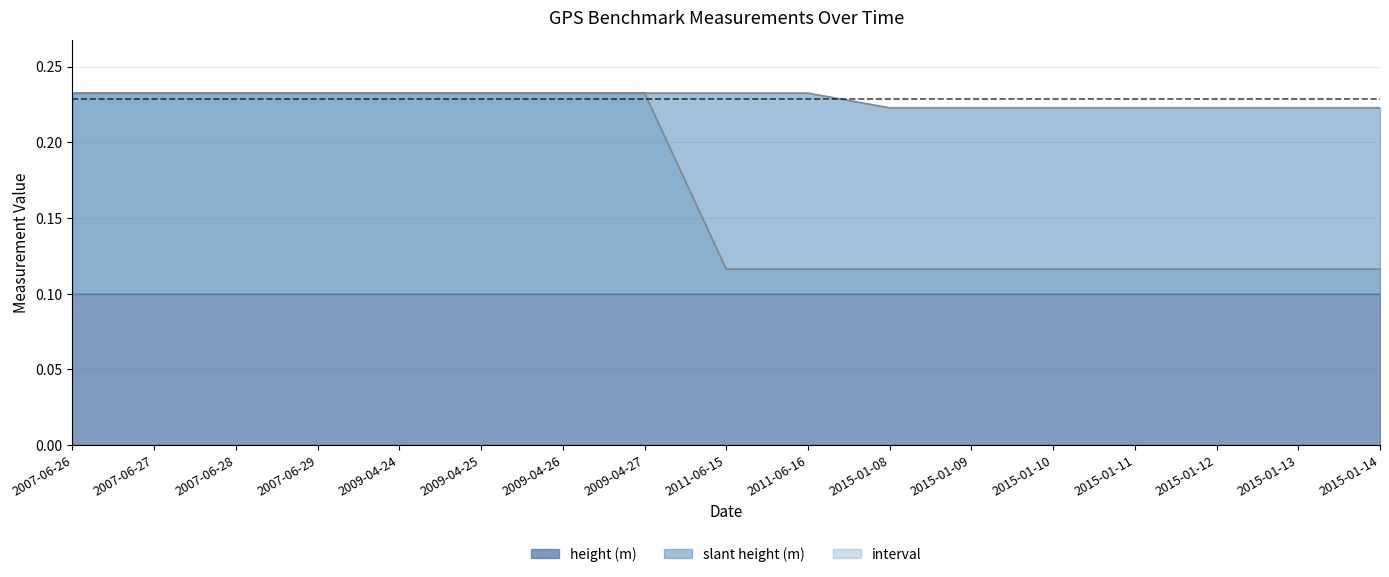

Which category has the lowest value in the interval series?

2011-06-15